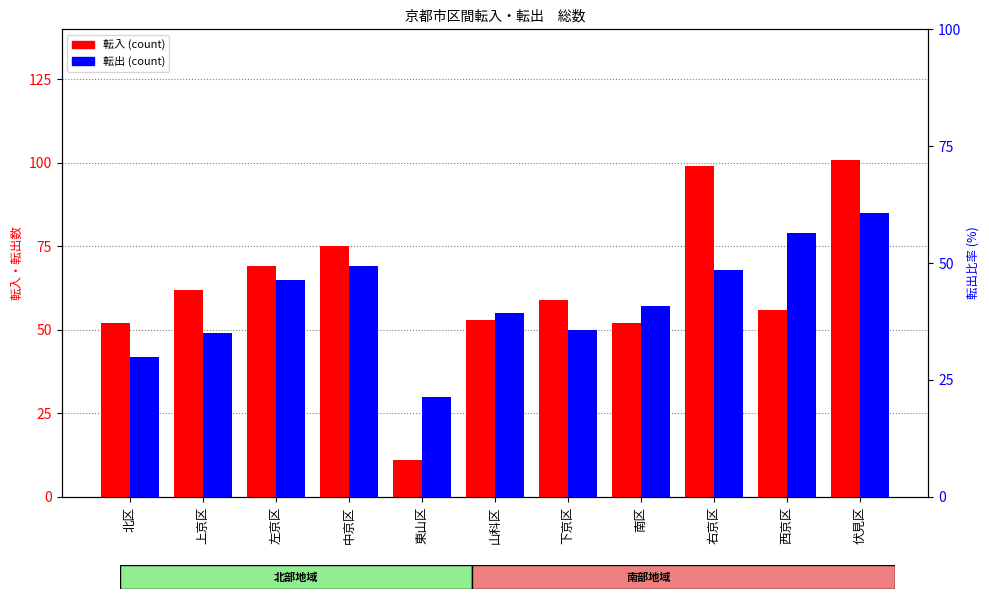

Reading right to left, list all the values displayed in this chart.

転入: 101	56	99	52	59	53	11	75	69	62	52
転出: 85	79	68	57	50	55	30	69	65	49	42